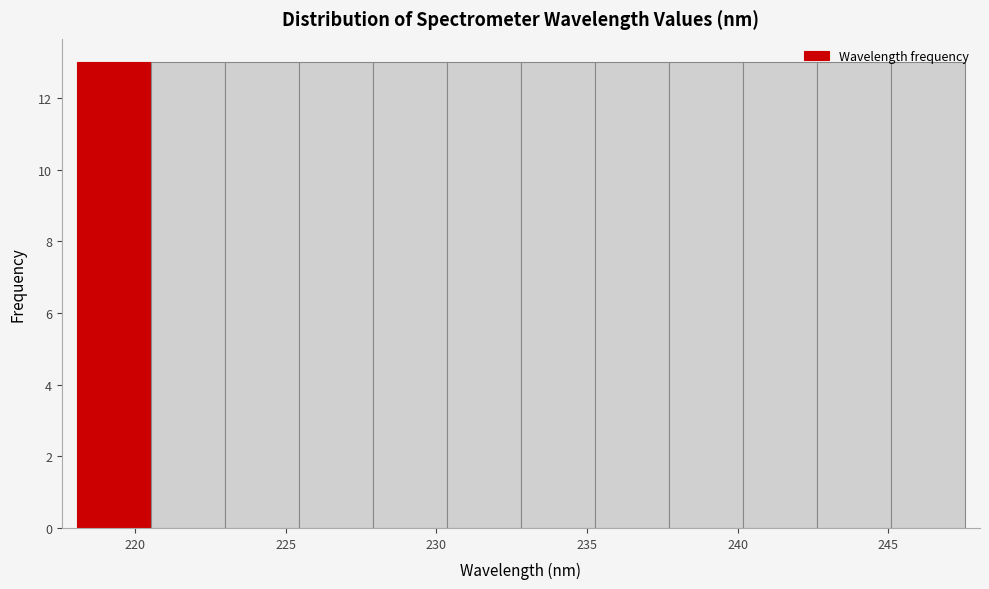

How tall is the bar that spans 235.5 to 237.5 on the x-axis? Neither the bar edges nor the heights are printed on the chart, so give them approximately, as read against the axes.

13